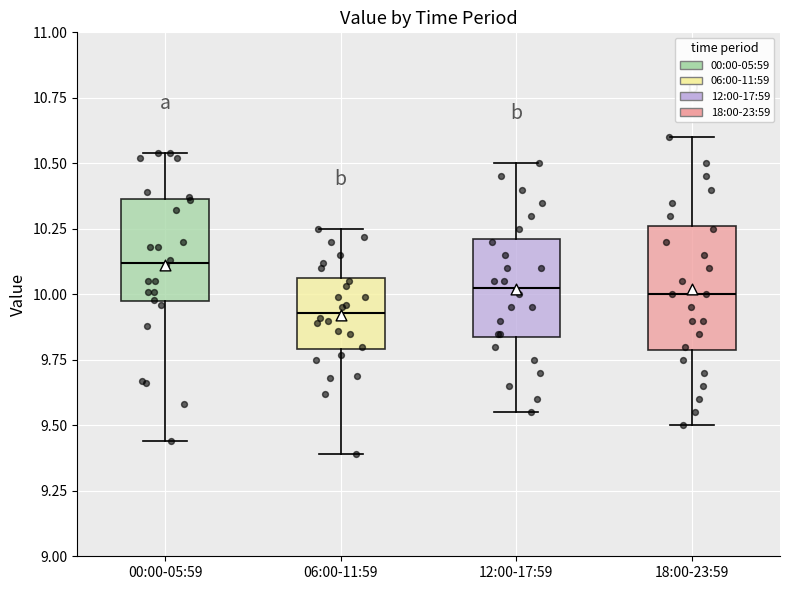

Comparing the boxes themselves (not the whiskers), which one is the tallest?

18:00-23:59